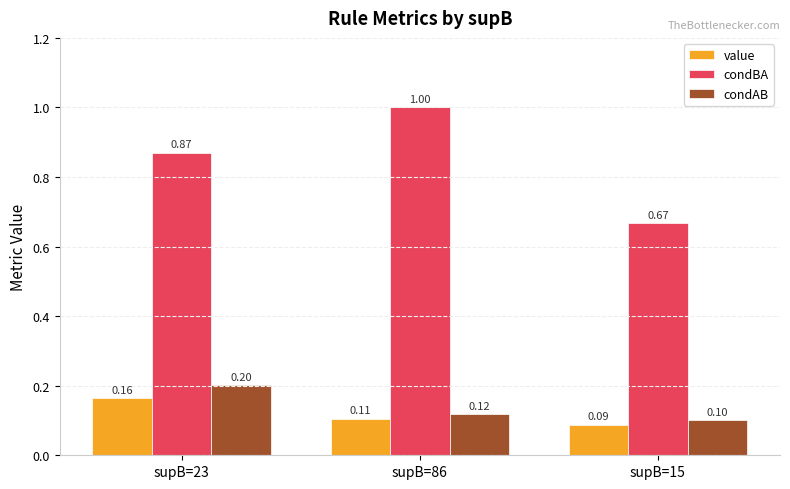

What is the difference between the maximum and minimum values in the condBA series?

0.3